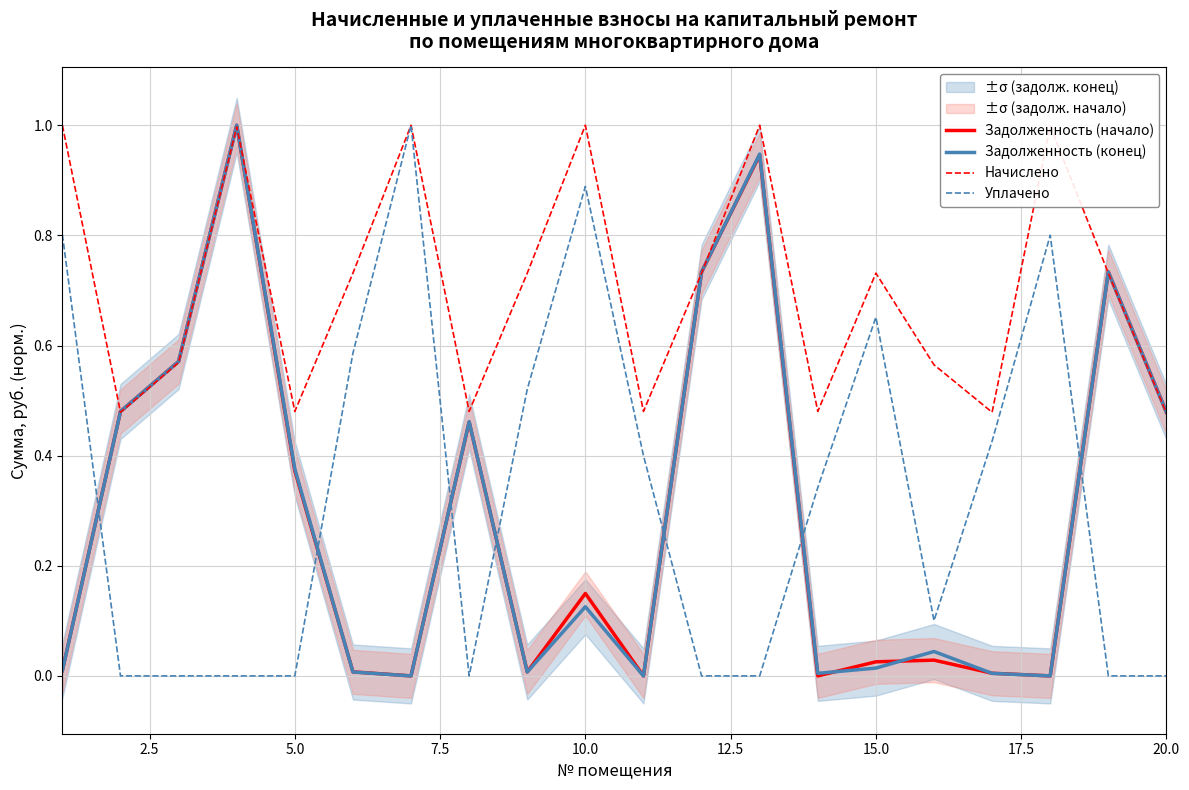

What is the highest value of the Начислено series?

1.0